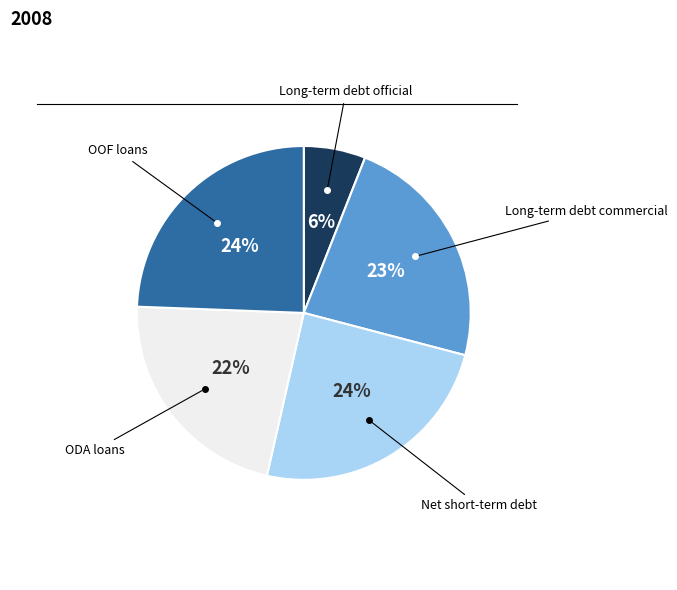

To the nearest percent, what is the difference between the largest and smallest slice percentages?

18%